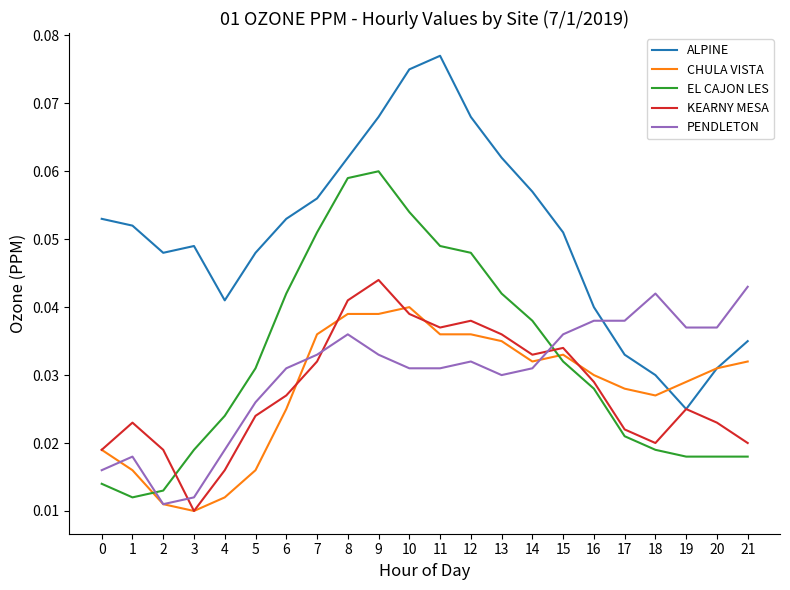

Which label corresponds to the largest value in the chart?

11